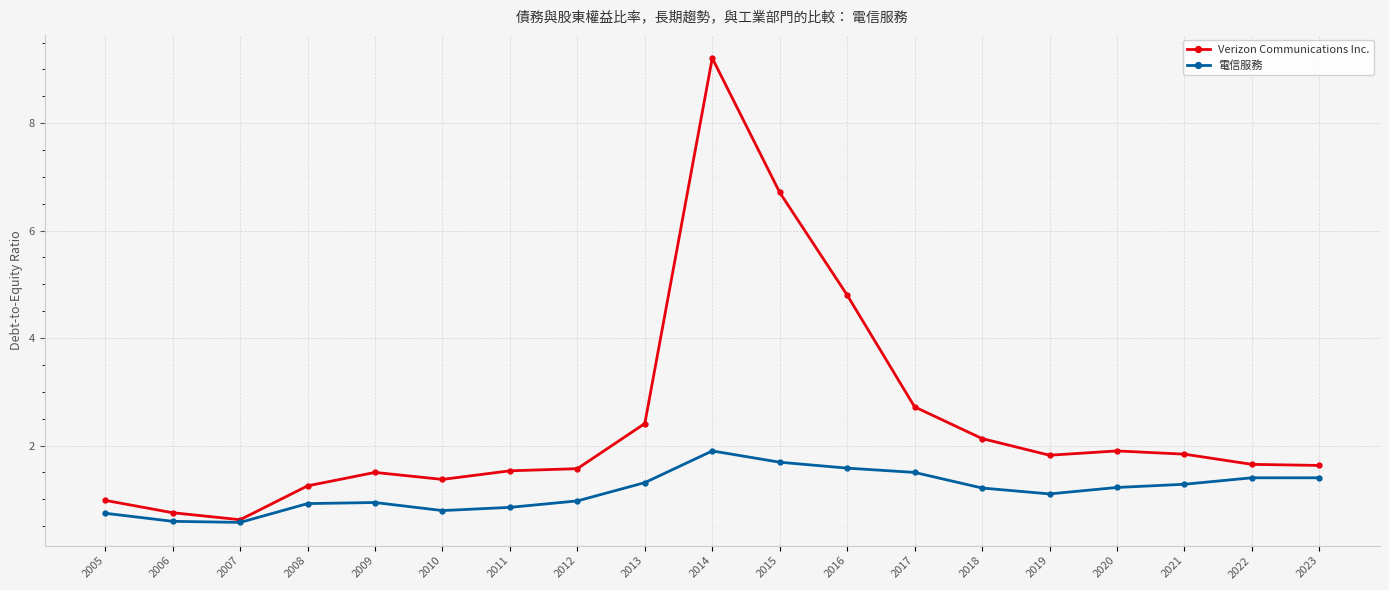

What is the sum of all 電信服務 values?

22.0